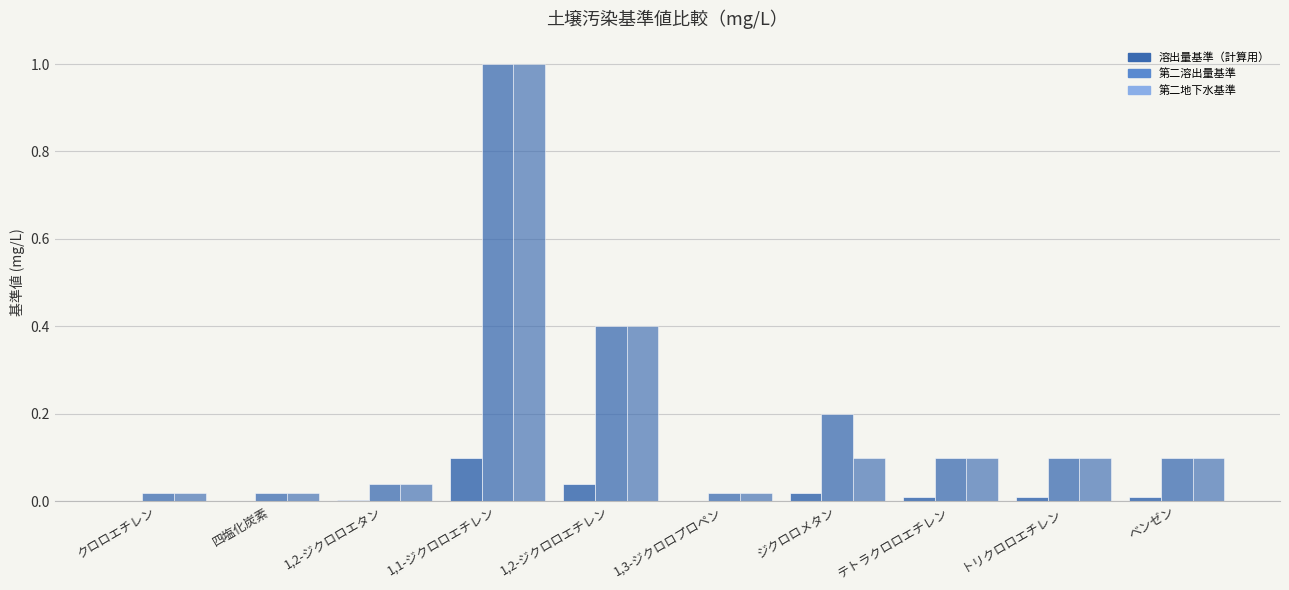

Rank the series at 1,2-ジクロロエタン from lowest to highest value.

溶出量基準（計算用）, 第二溶出量基準, 第二地下水基準